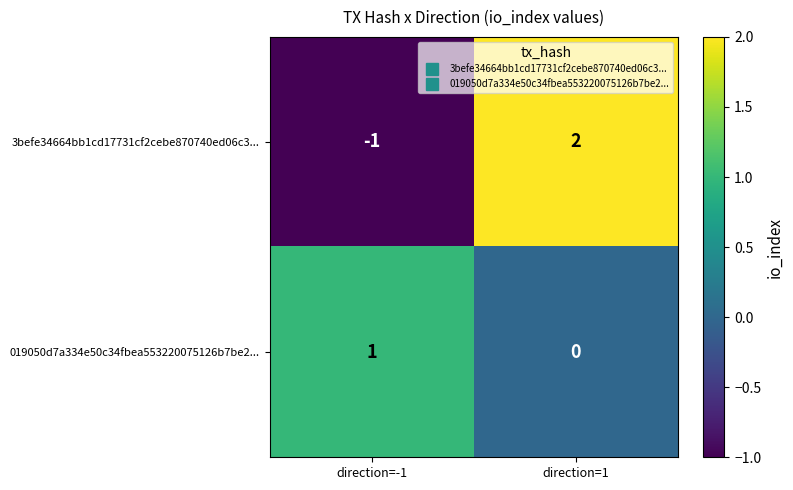

Reading left to right, list all the values displayed in this chart.

3befe34664bb1cd17731cf2cebe870740ed06c3...: -1	2
019050d7a334e50c34fbea553220075126b7be2...: 1	0